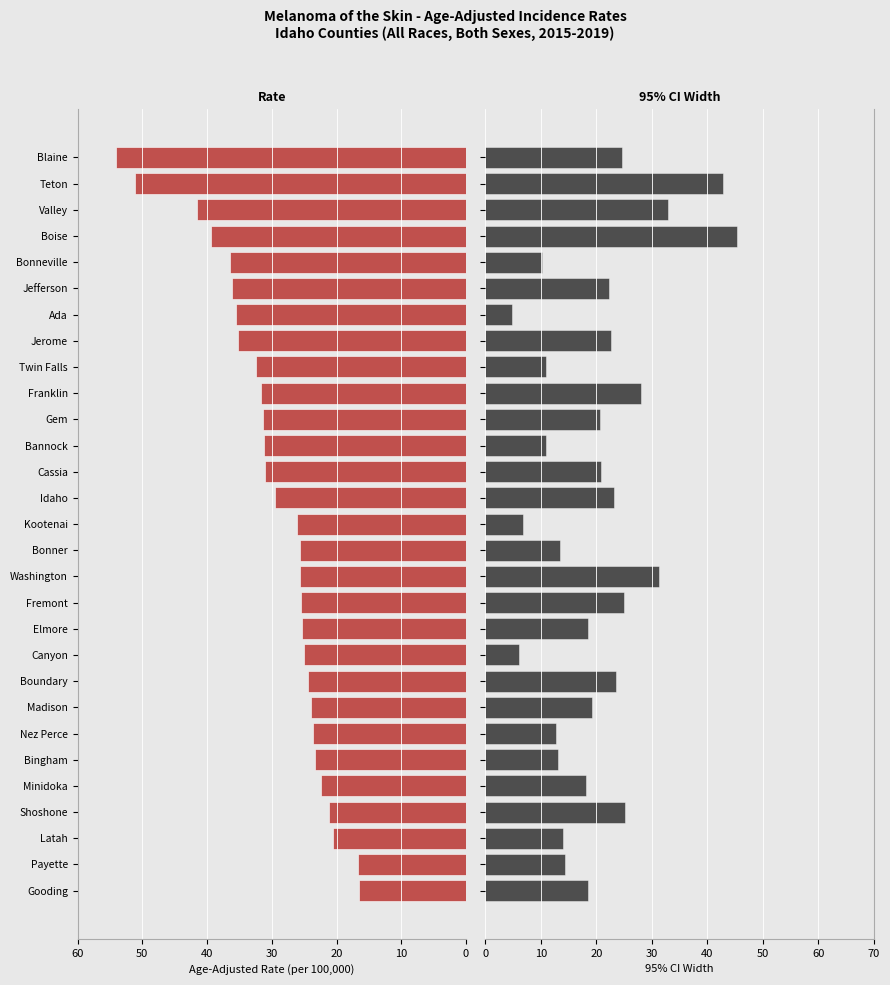

How many series are shown in this chart?

2